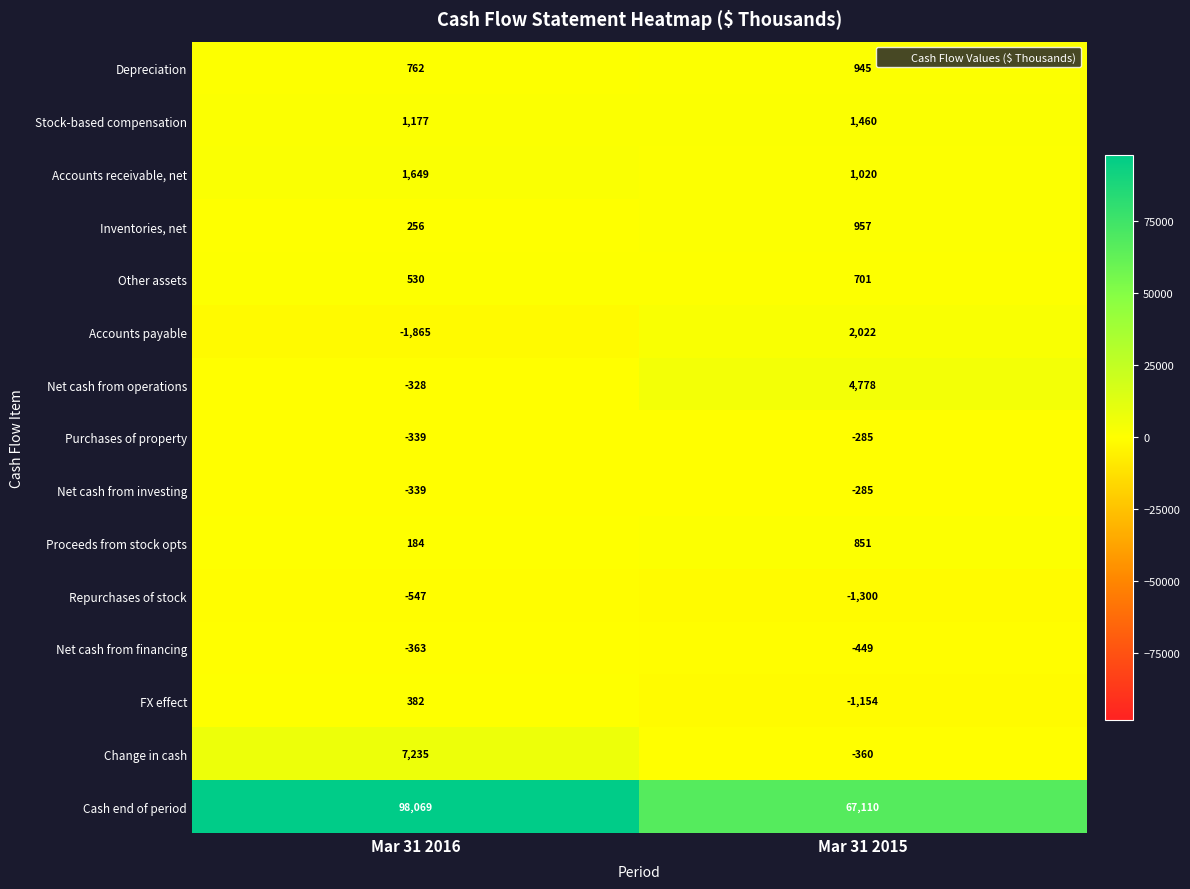

Is the value of Proceeds from stock opts at Mar 31 2016 greater than the value of Net cash from operations at Mar 31 2015?

No